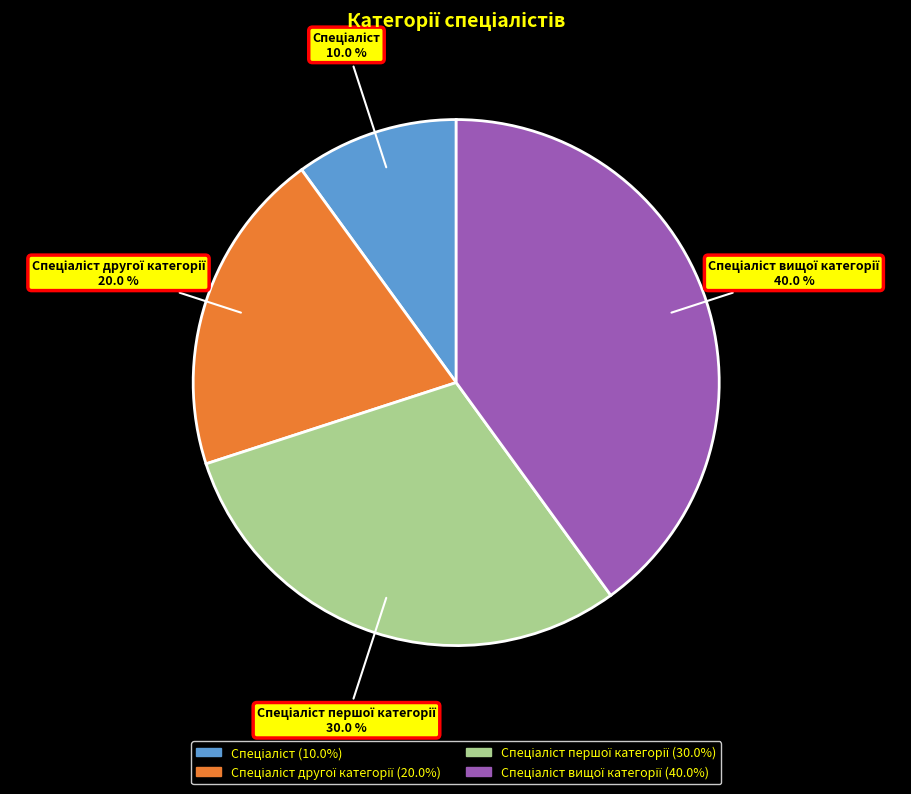

To the nearest percent, what is the average slice percentage?

25%